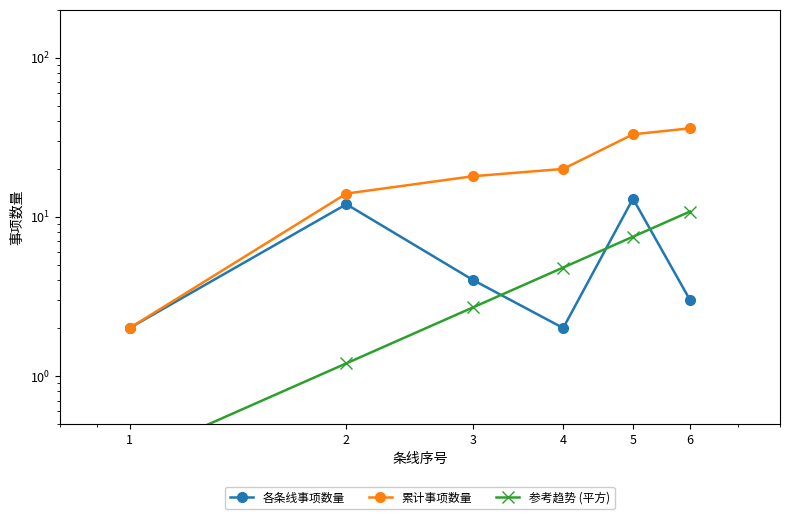

What is the difference between the maximum and second lowest values in the 参考趋势 (平方) series?

9.6